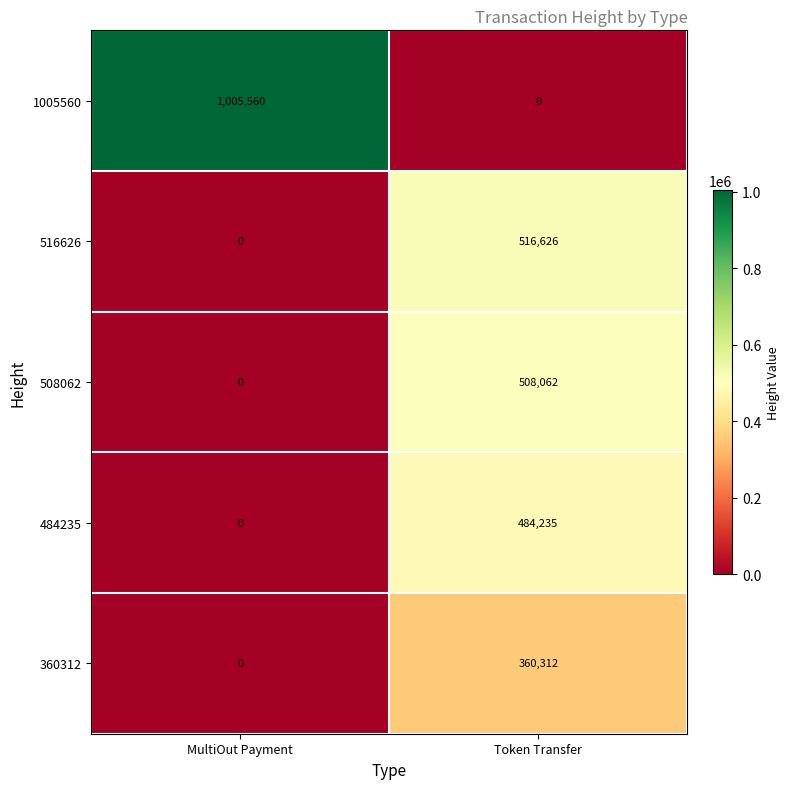

At which label is 516626 closest to 258313?

MultiOut Payment